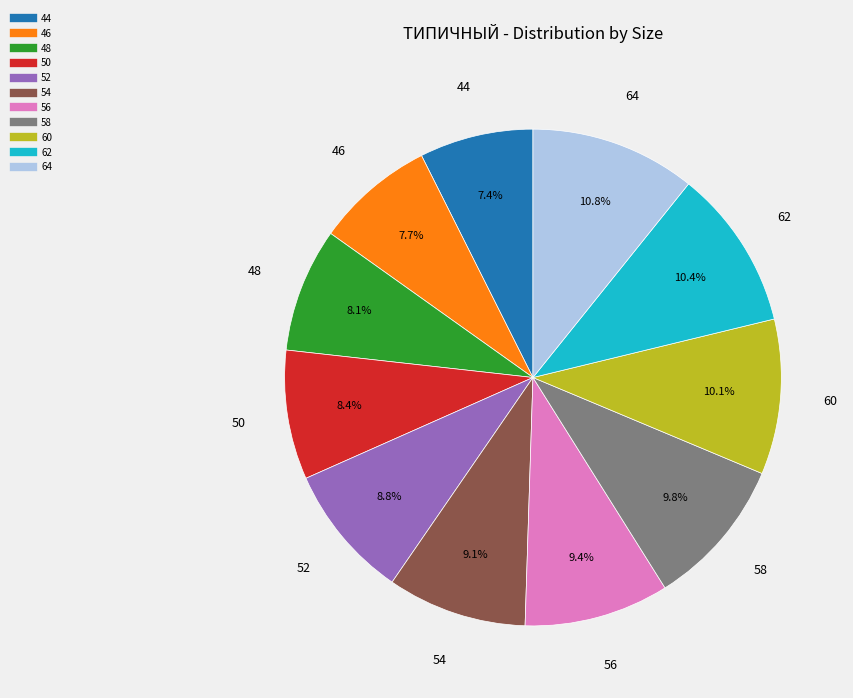

Is there any slice that represents more than half of the pie?

No